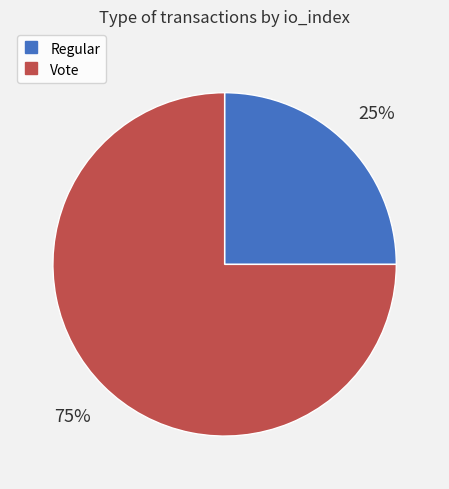

Which category accounts for the majority?

Vote